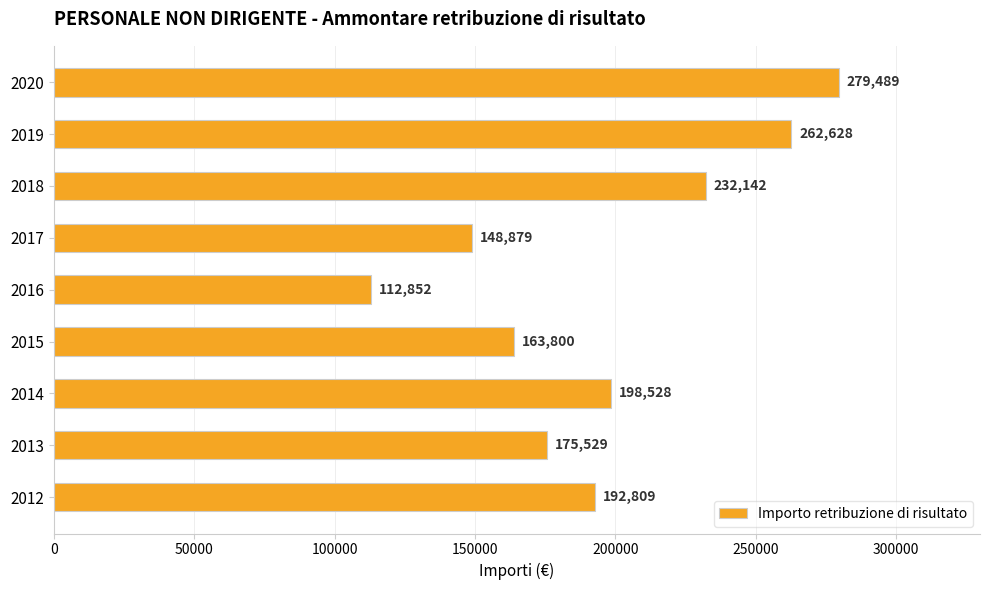

Reading top to bottom, list all the values displayed in this chart.

2020=279489	2019=262628	2018=232142	2017=148879	2016=112852	2015=163800	2014=198528	2013=175529	2012=192809